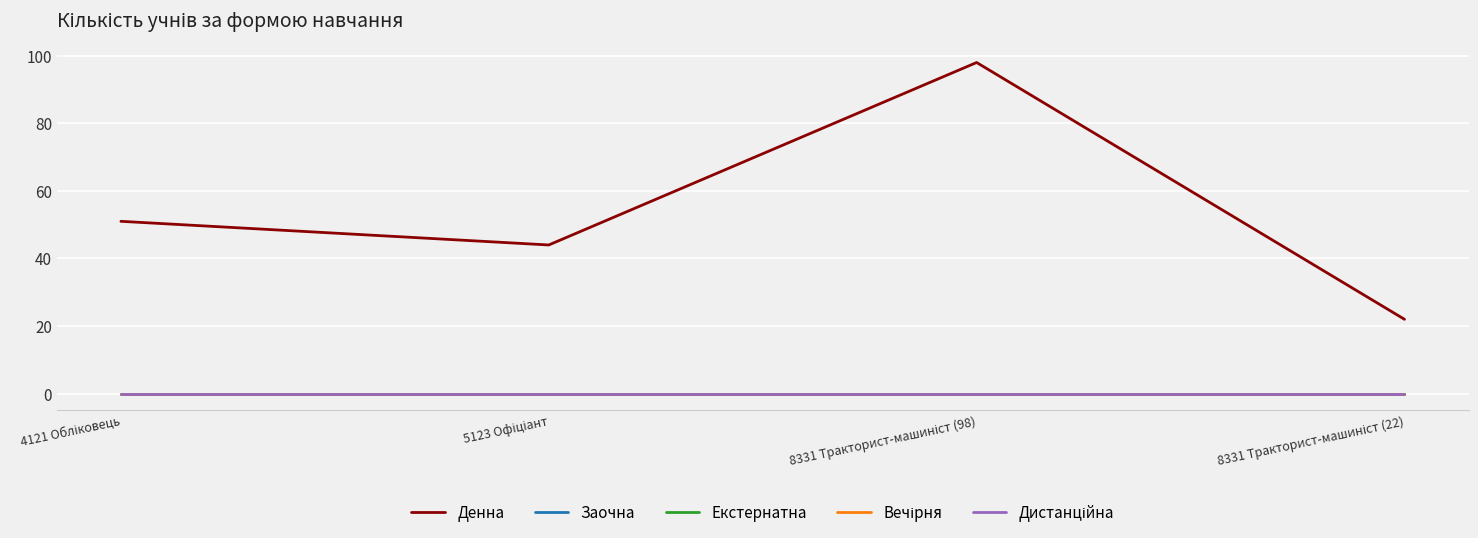

What is the value of the Денна point at the 2nd from the left?

44